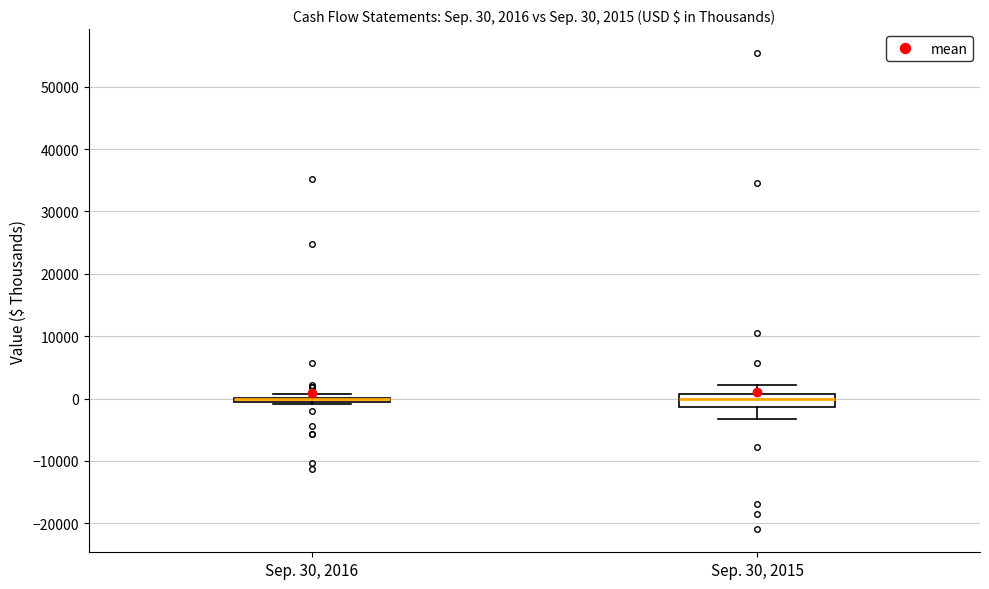

Which box is the tallest, from its lower edge to its upper edge?

Sep. 30, 2015